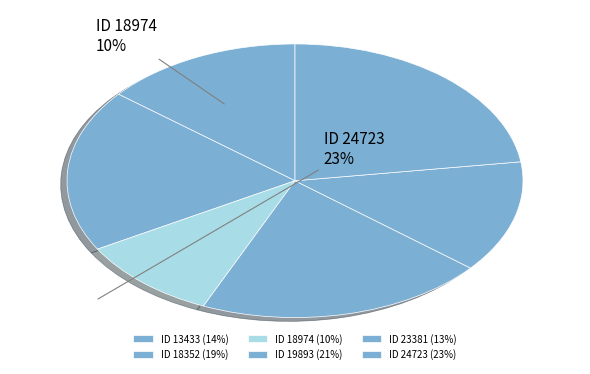

Count the number of slices in the pie.

6